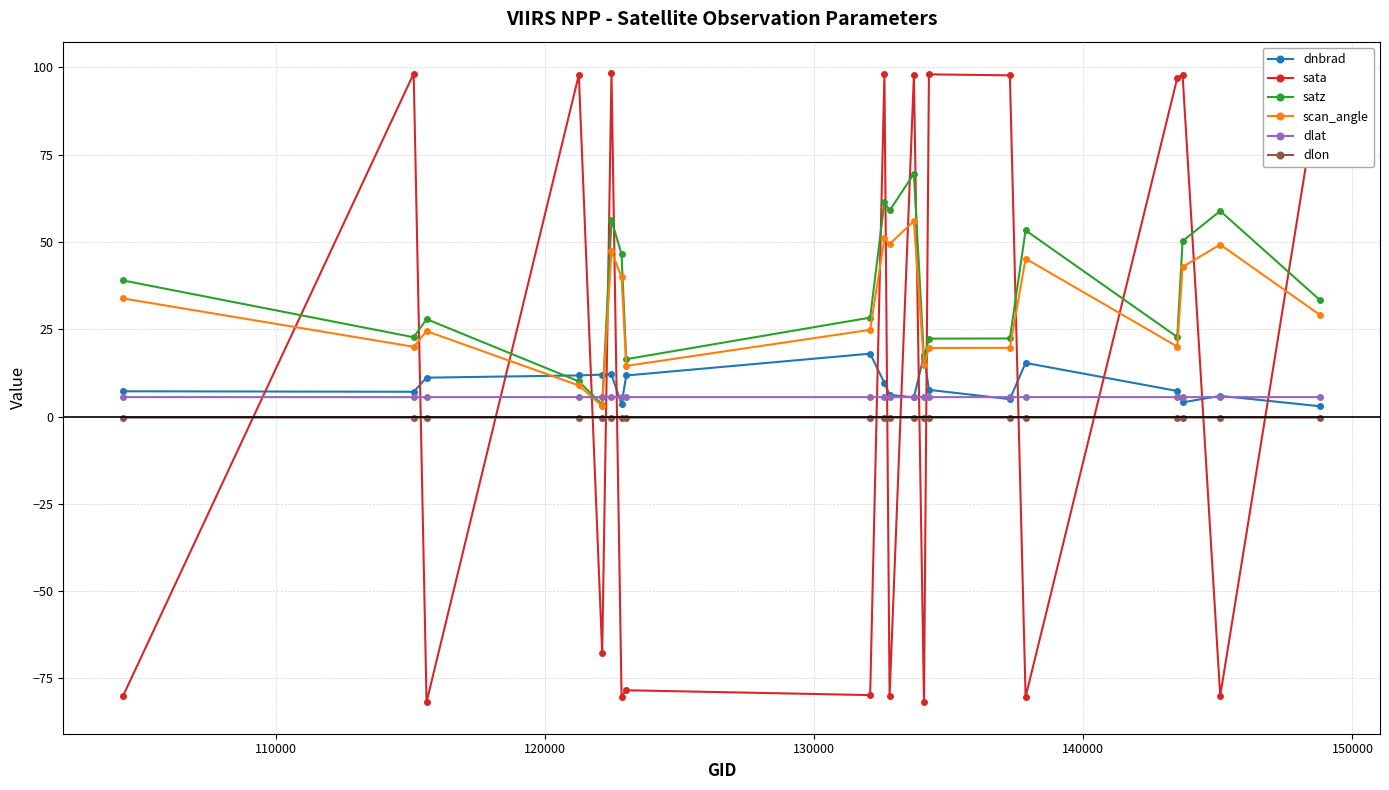

Which series has the largest range (max minus min)?

sata